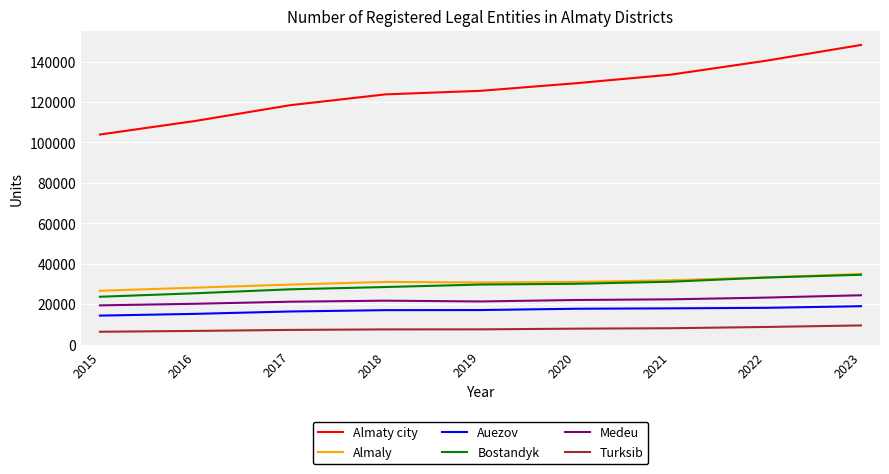

True or false: Bostandyk and Turksib intersect in this chart.

False